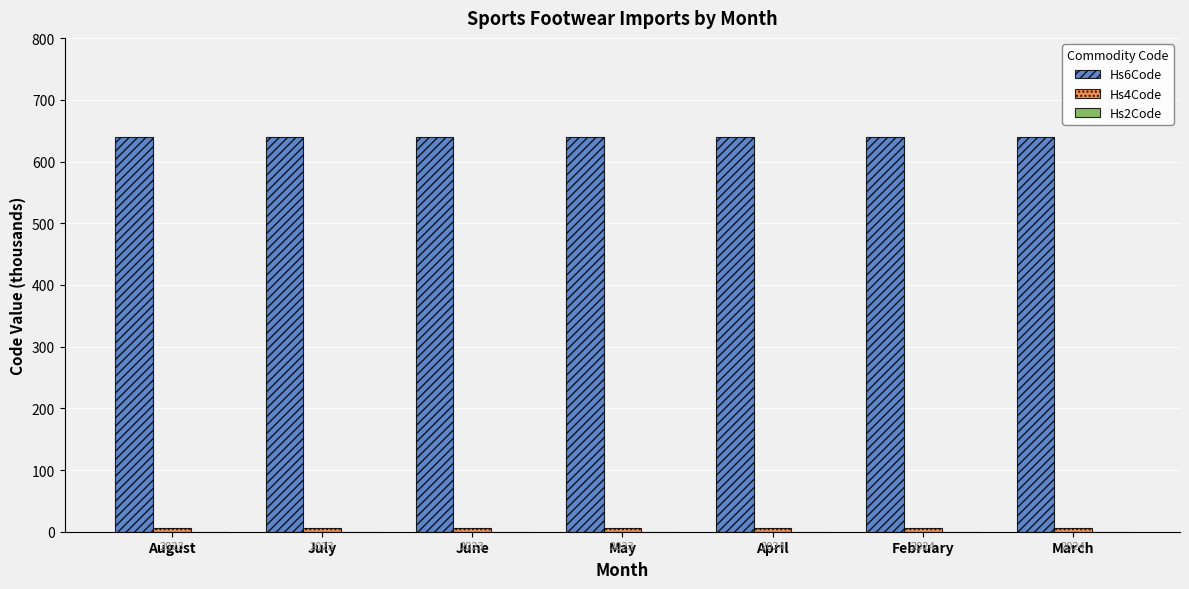

Which series has the largest total across all categories?

Hs6Code